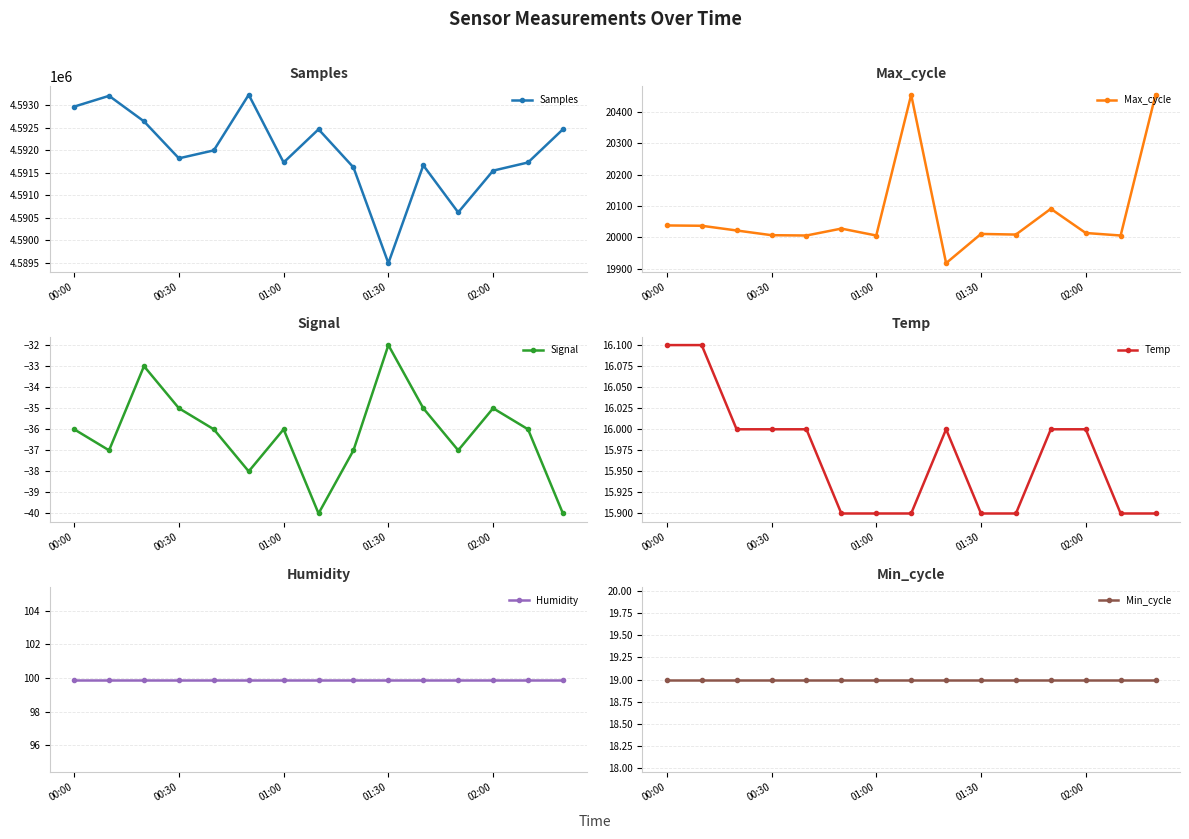

Where is Samples nearest to the value 4591361?

02:00